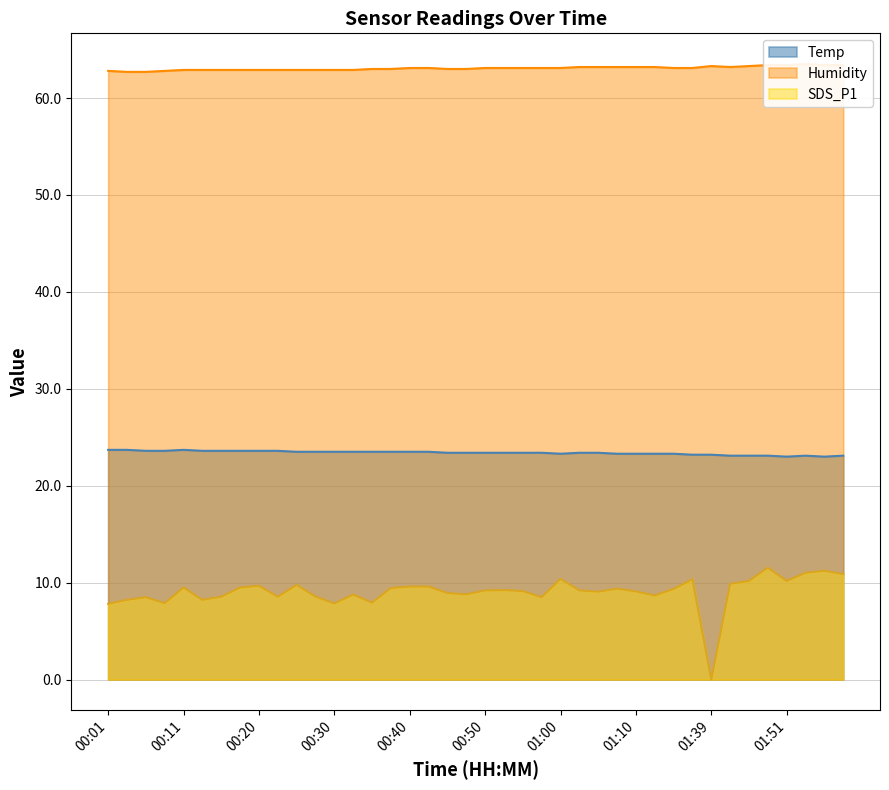

Read the SDS_P1 value at 00:18.

9.5